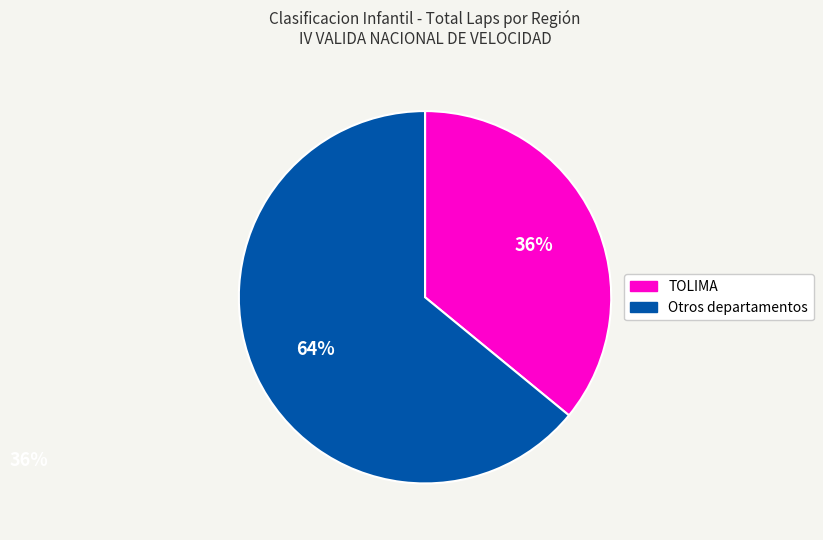

What is the smallest slice in the pie chart?

TOLIMA